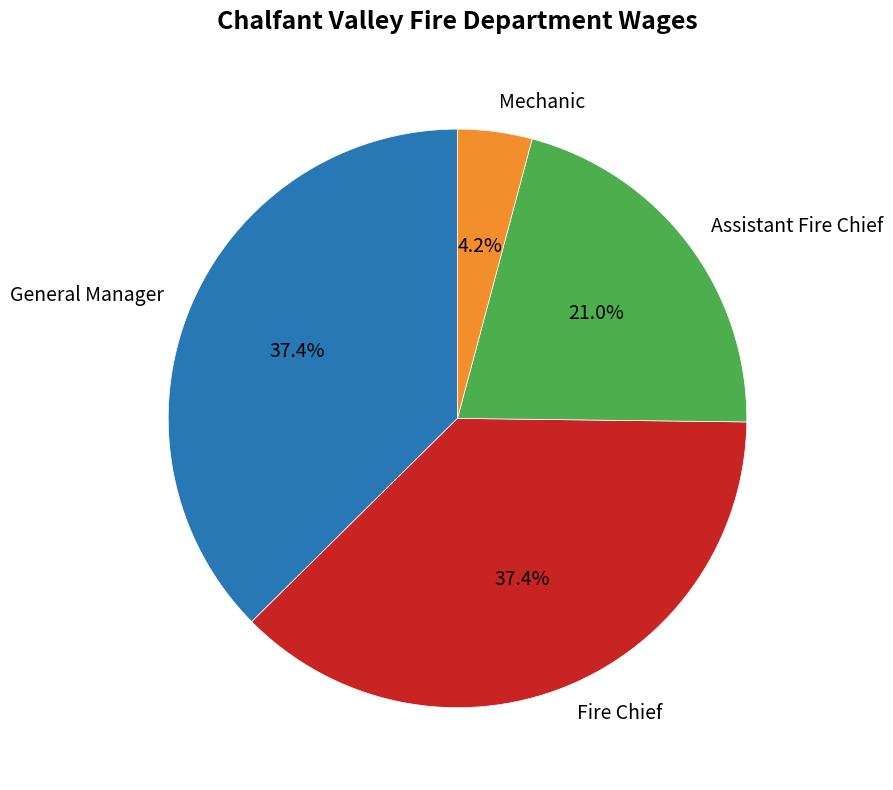

Does General Manager represent more than half of the total?

No